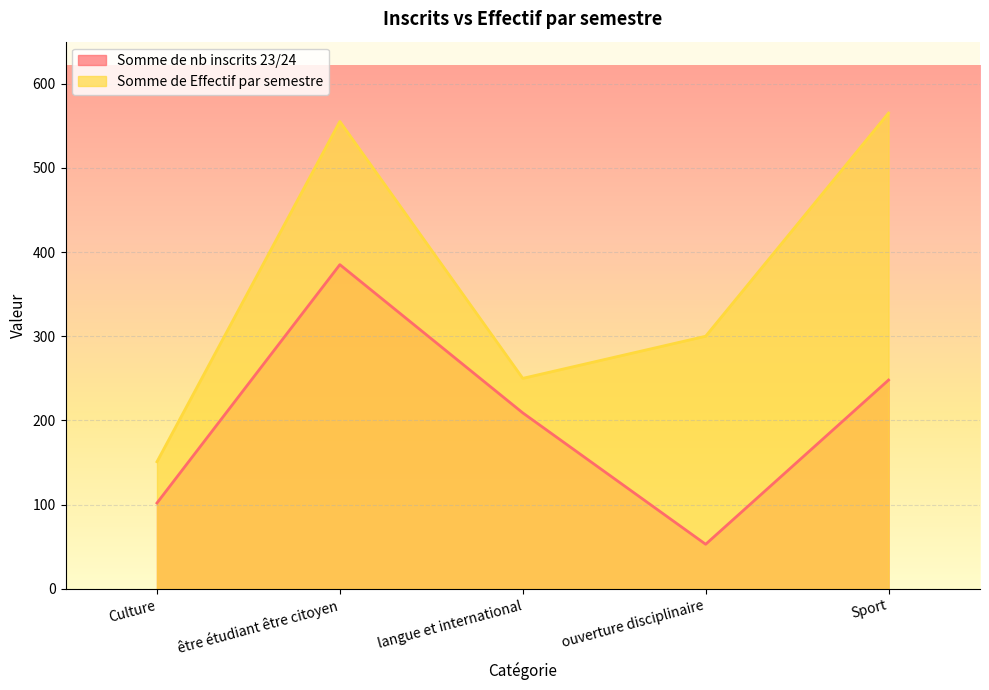

Count the number of categories in the chart.

5